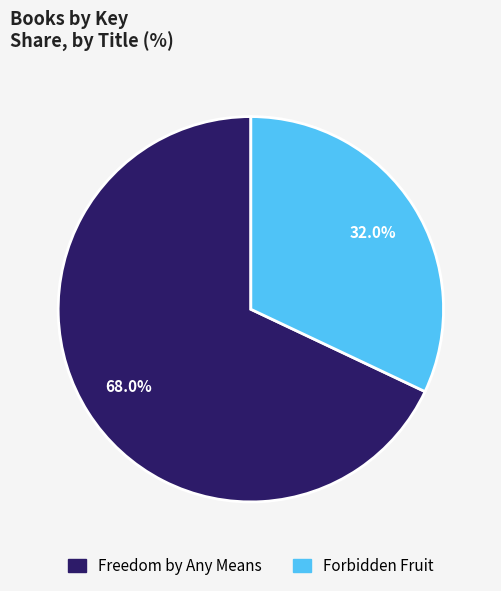

Between Forbidden Fruit and Freedom by Any Means, which is larger?

Freedom by Any Means